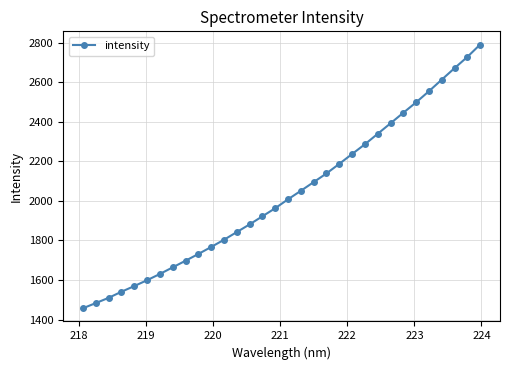

What is the minimum value shown in the chart?

1456.9